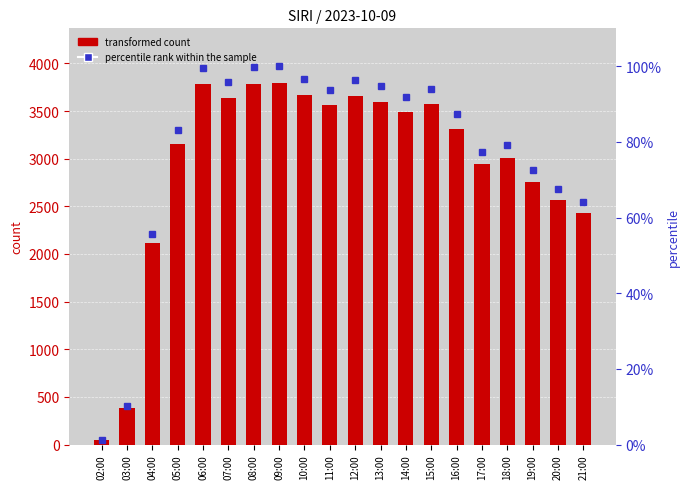

How many series are shown in this chart?

2